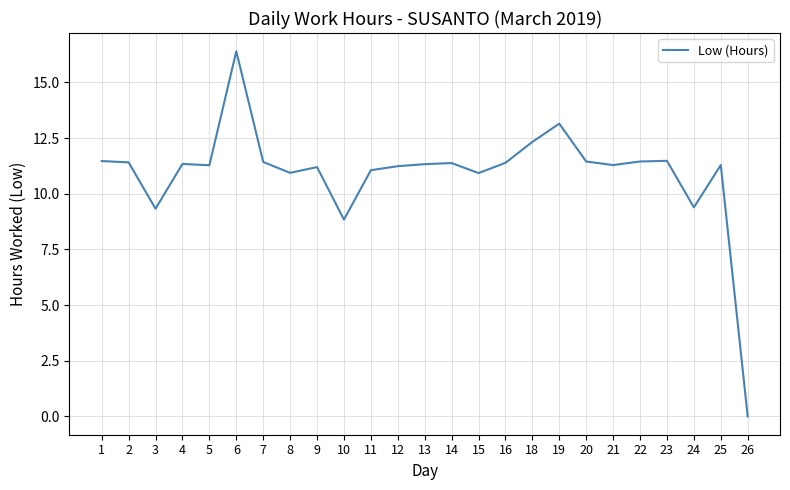

At which category does the data reach its first local valley?

3